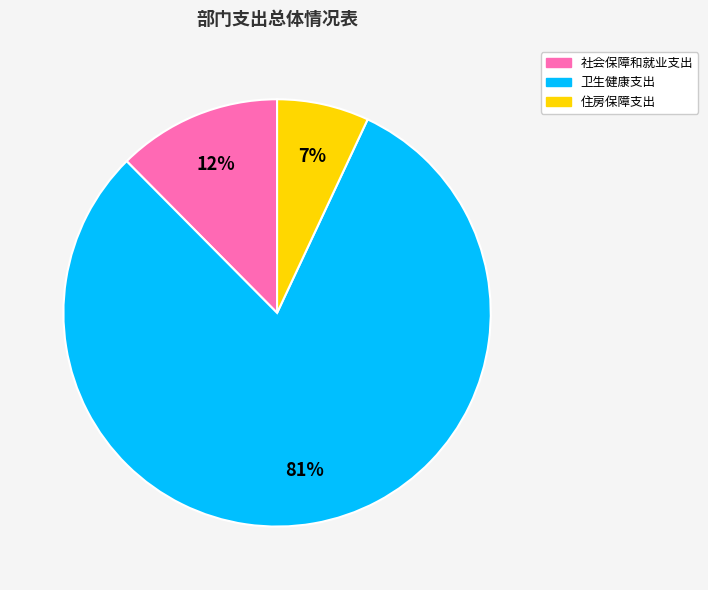

Count the number of slices in the pie.

3